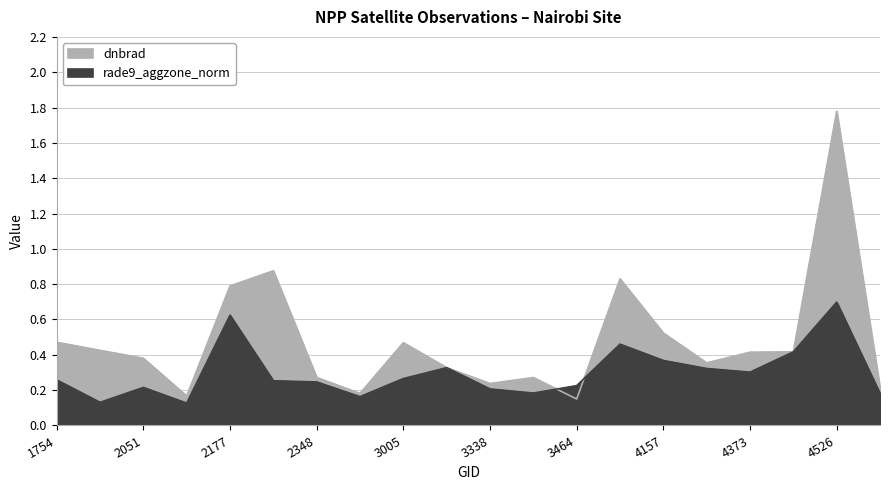

At which category does rade9_aggzone_norm reach its first local peak?

2051